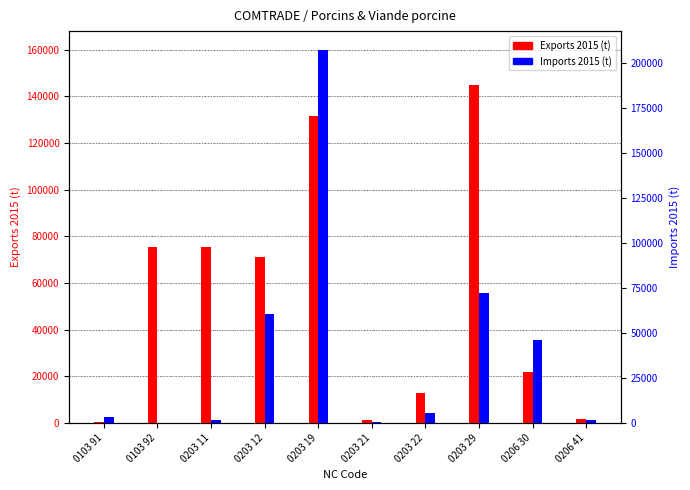

What is the maximum value shown in the chart?

207485.9